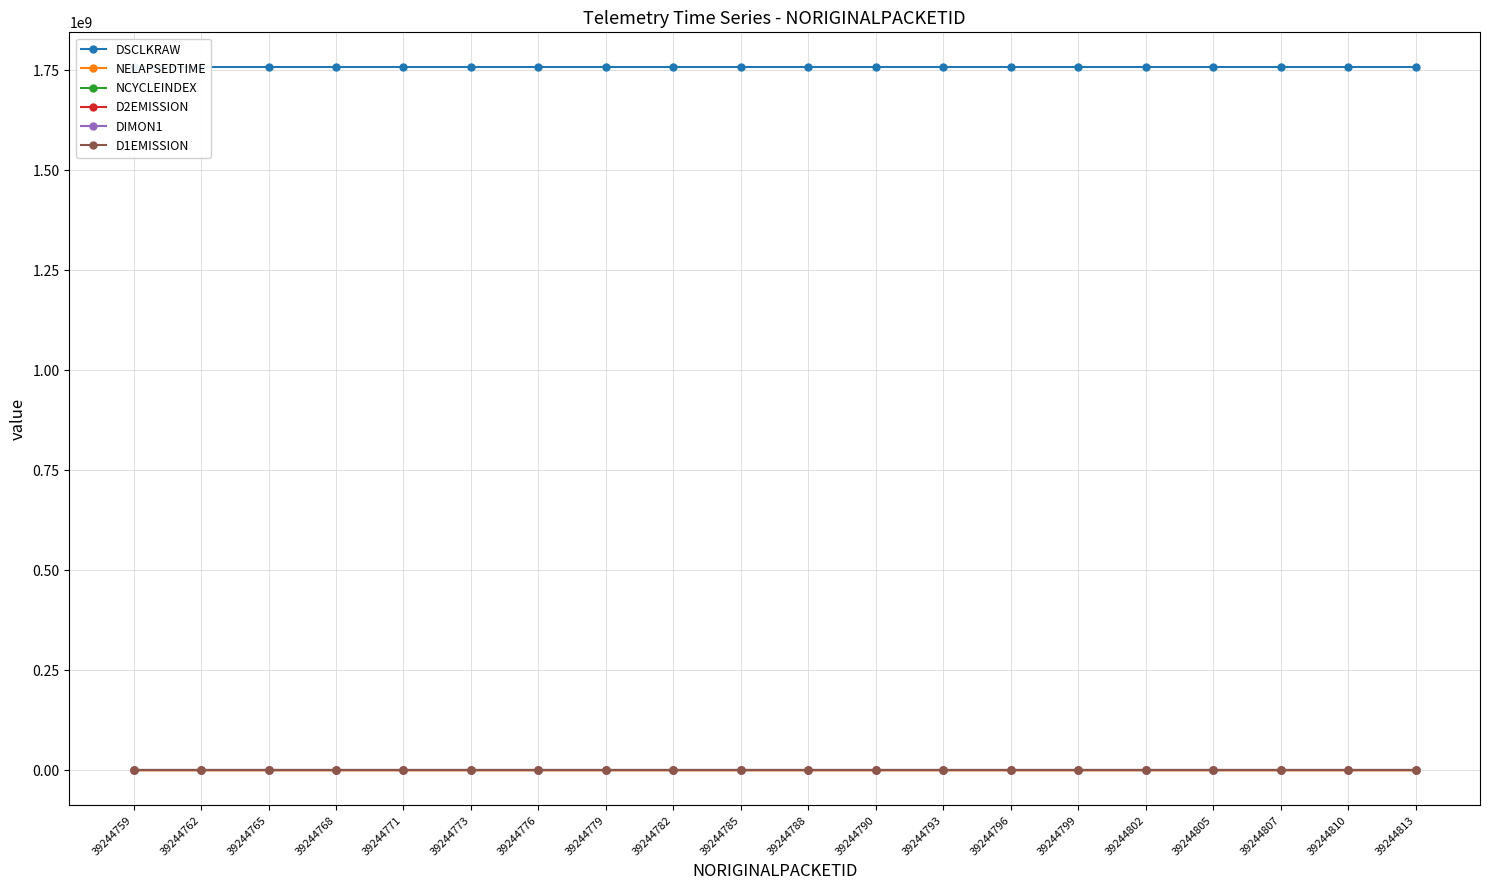

The value of D2EMISSION at 39244802 is 0.4. True or false?

True